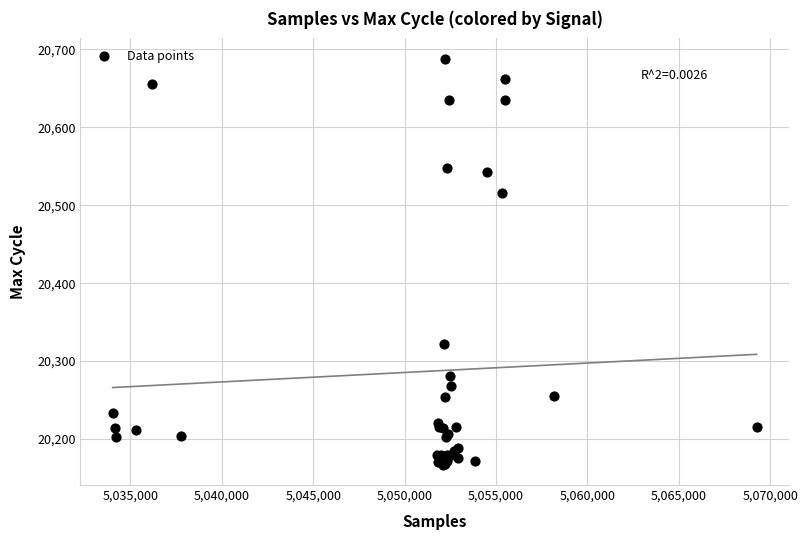

What Y value in the scatter plot is closest to 20427?

20516